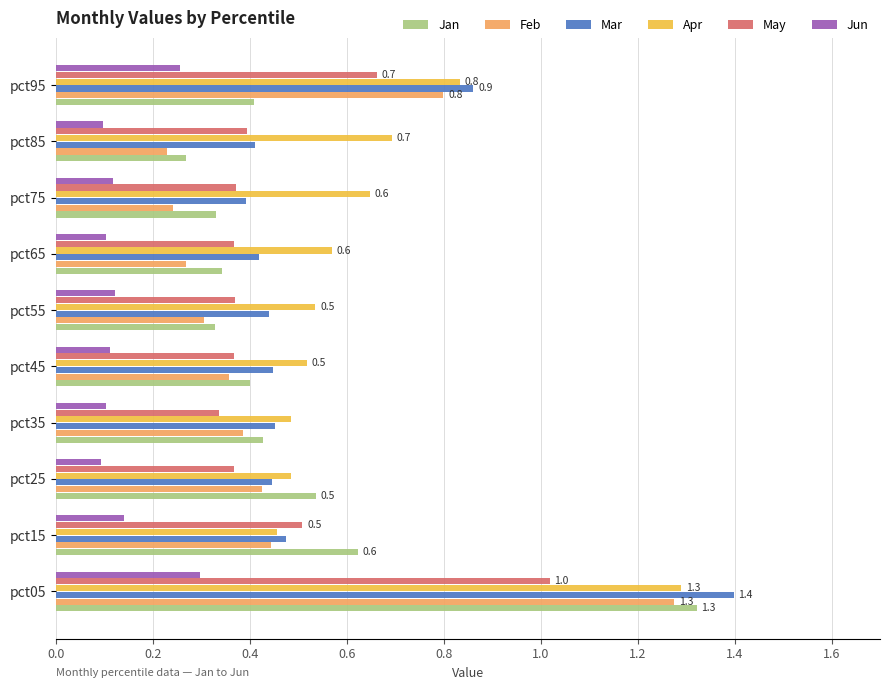

What is the sum of all Mar values?

5.7